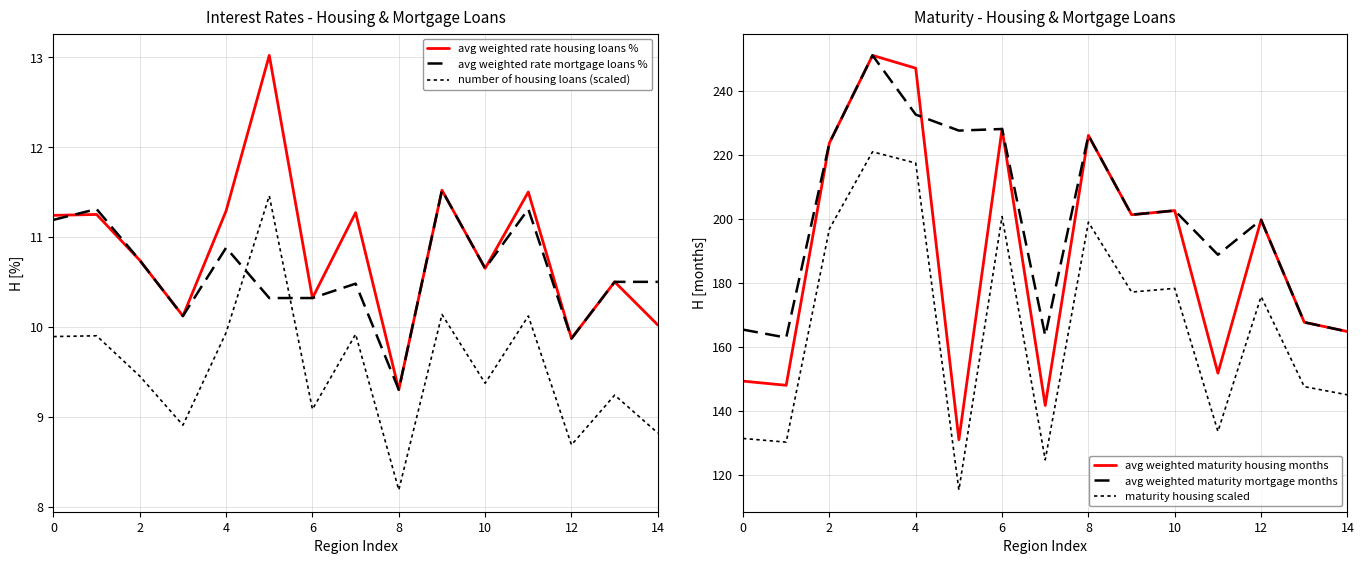

At how many categories does at least one series exceed 100?

15